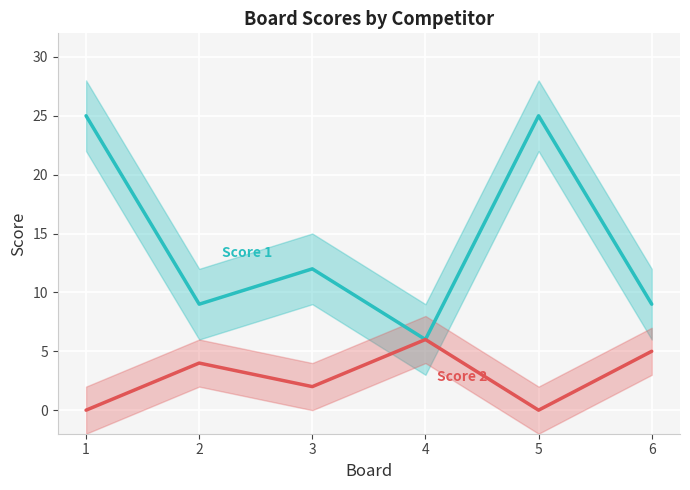

True or false: Score 1 and Score 2 intersect in this chart.

False